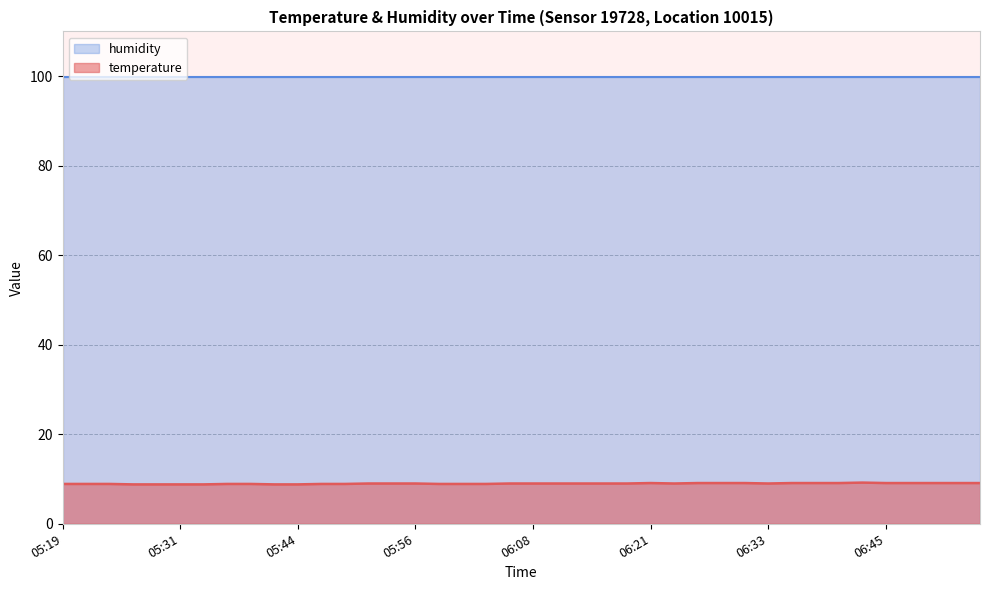

Where does the data first go above 9?

06:21